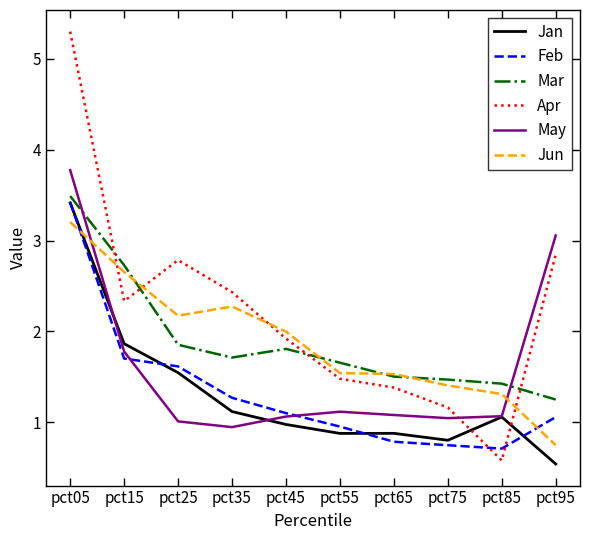

Between pct75 and pct95, which series saw the biggest shift?

May